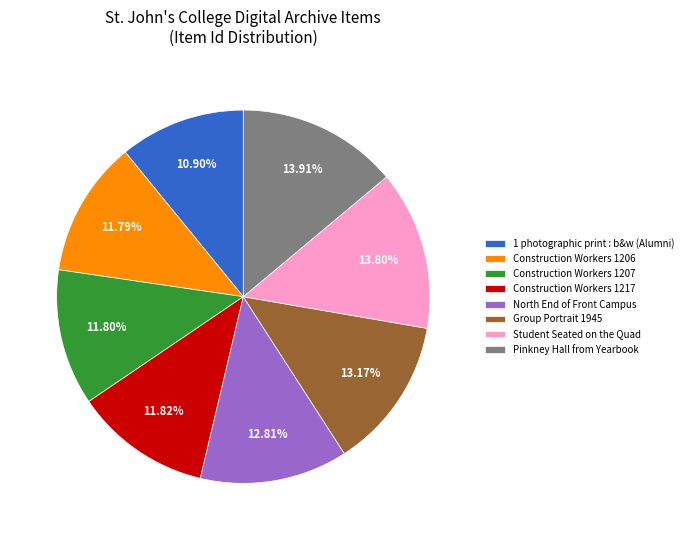

What is the ratio of the value at Construction Workers 1217 to the value at Construction Workers 1207?

1.0